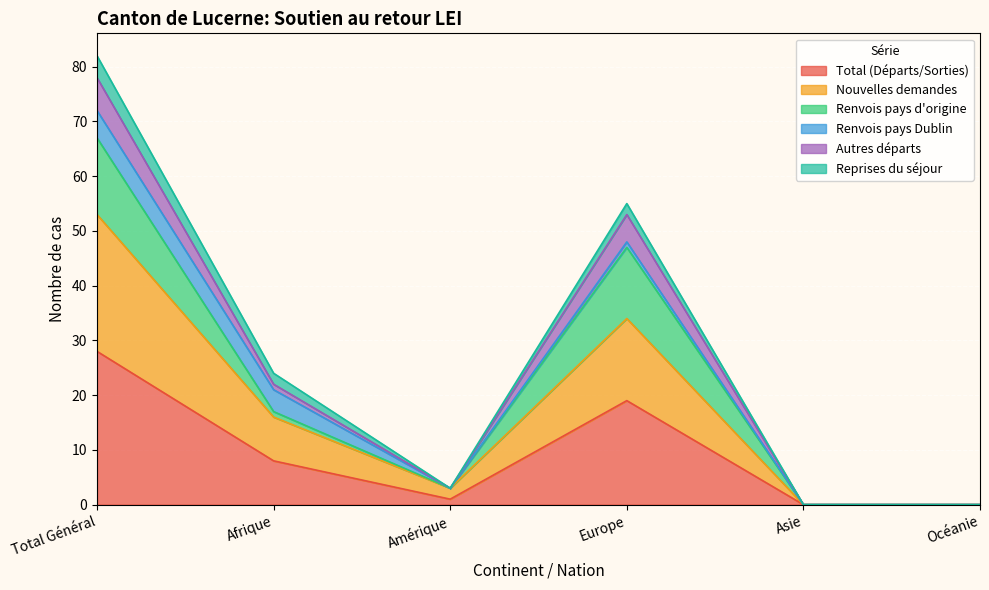

True or false: Autres départs and Total (Départs/Sorties) cross at least once.

False